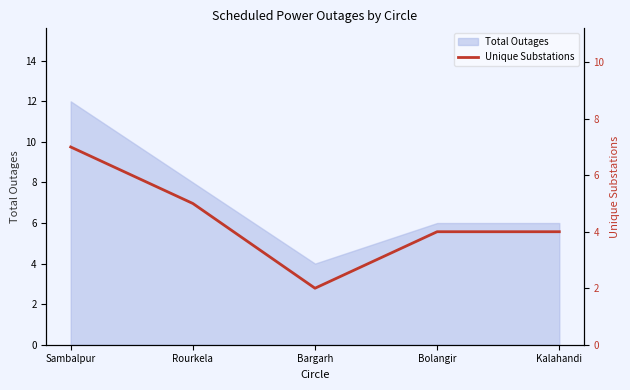

Is it true that Total Outages equals 12 at Sambalpur?

True